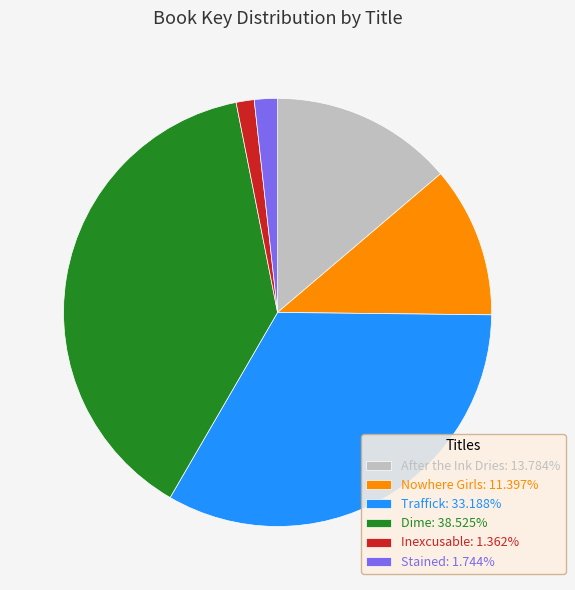

Approximately how many times larger is the value at Dime: 38.525% compared to Stained: 1.744%?

22.1